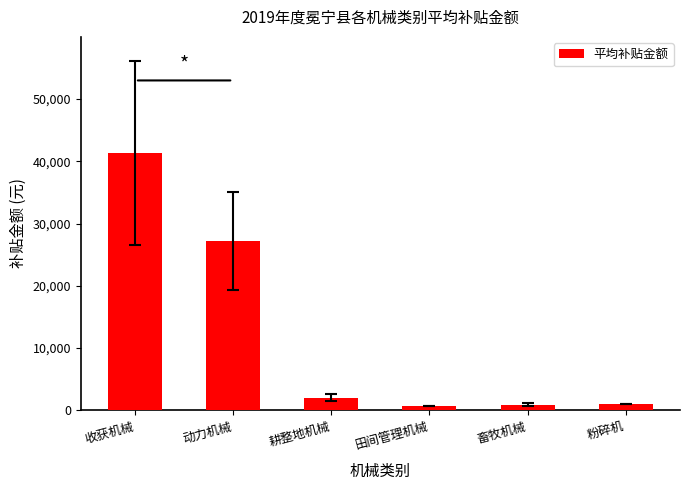

Between 动力机械 and 耕整地机械, which is larger?

动力机械